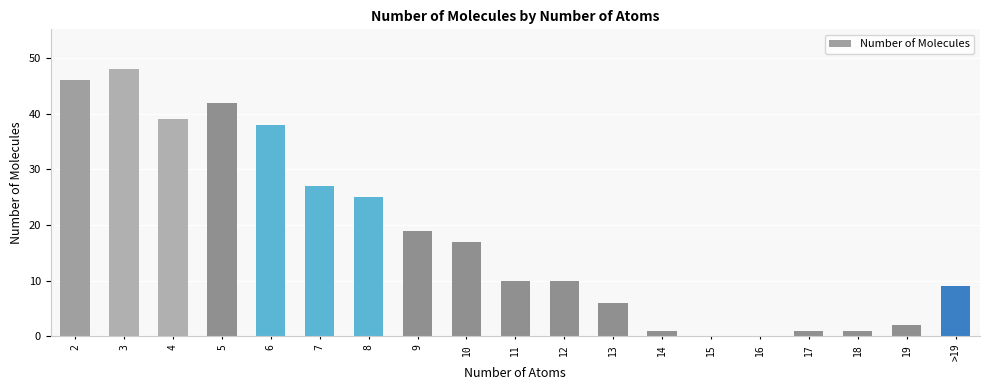

What is the greatest value displayed?

48